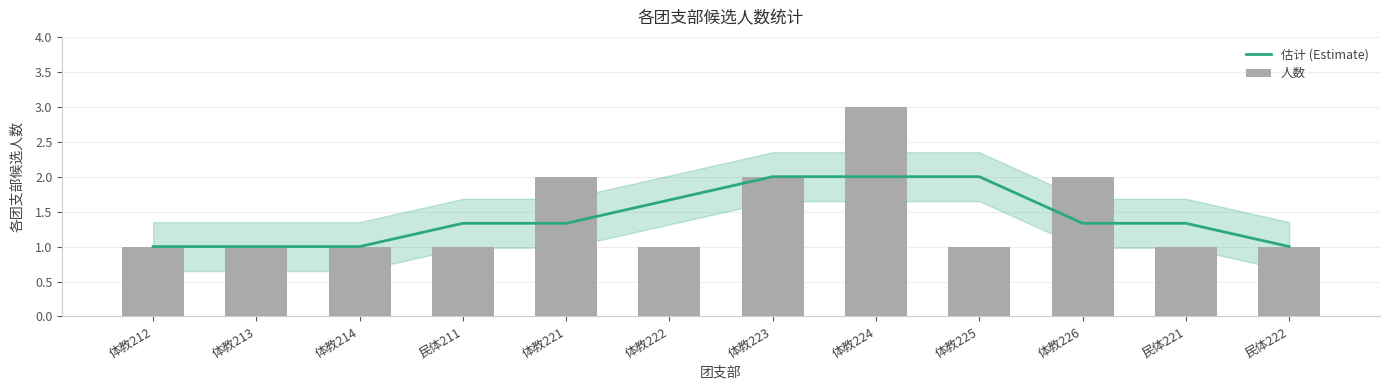

What is the label of the 2nd bar from the right?

民体221